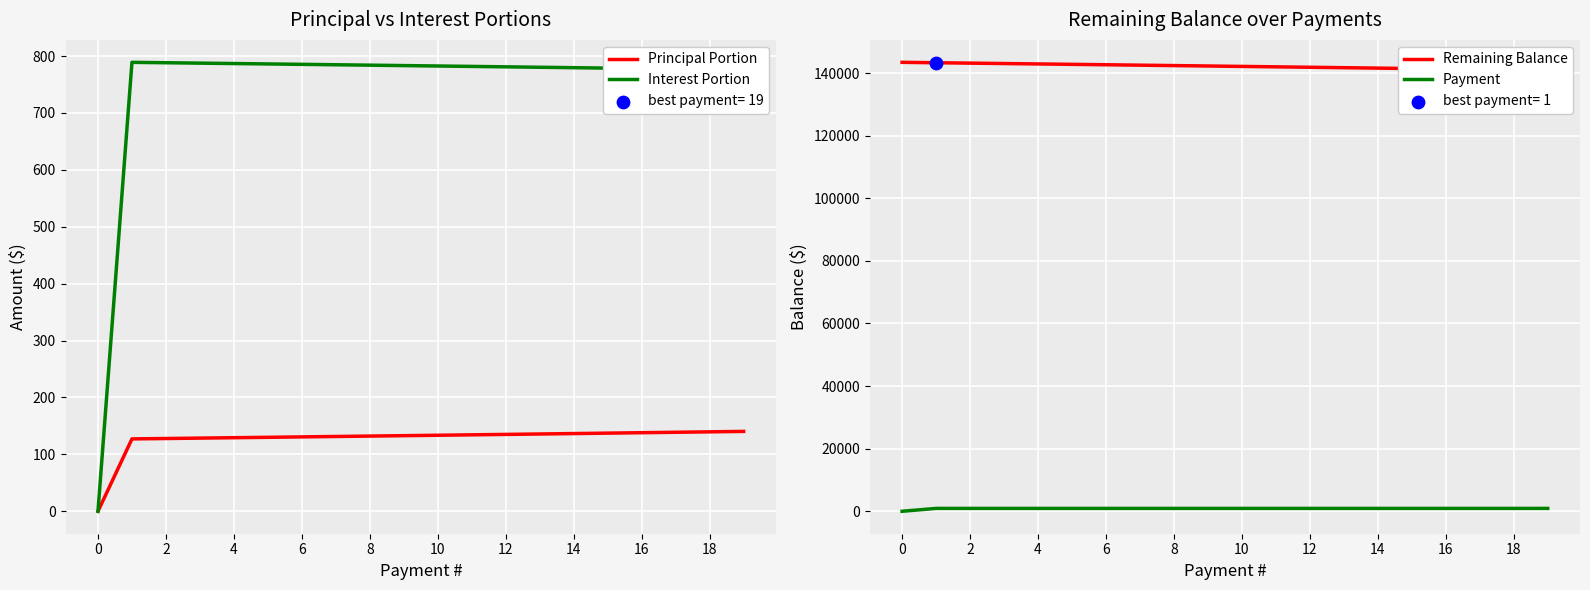

At which category is the sum across all series the highest?

2